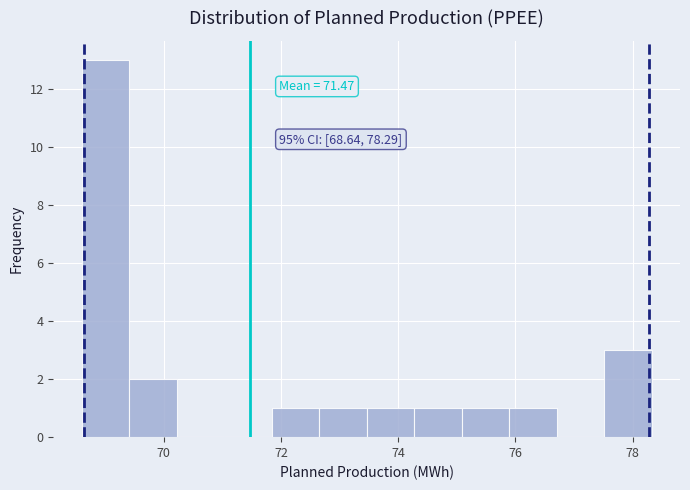

Over which range of the x-axis is the bar tallest?

68.6 to 69.4